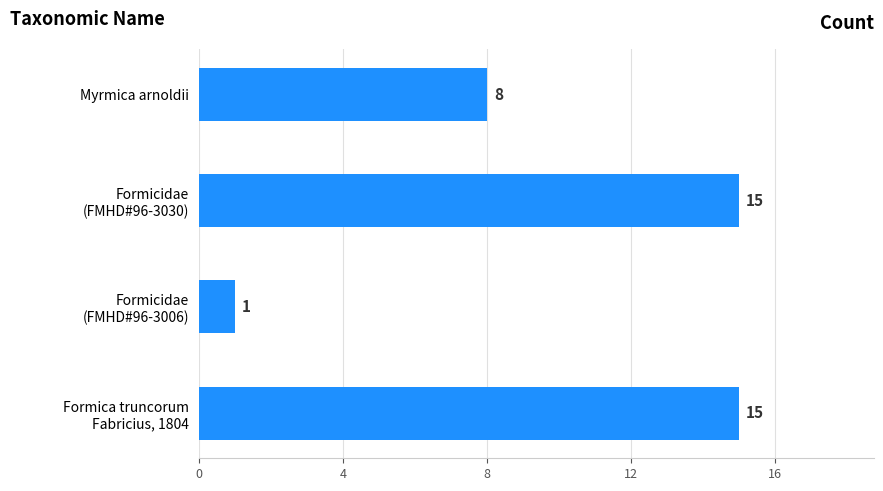

What is the value of the 4th bar from the top?

15